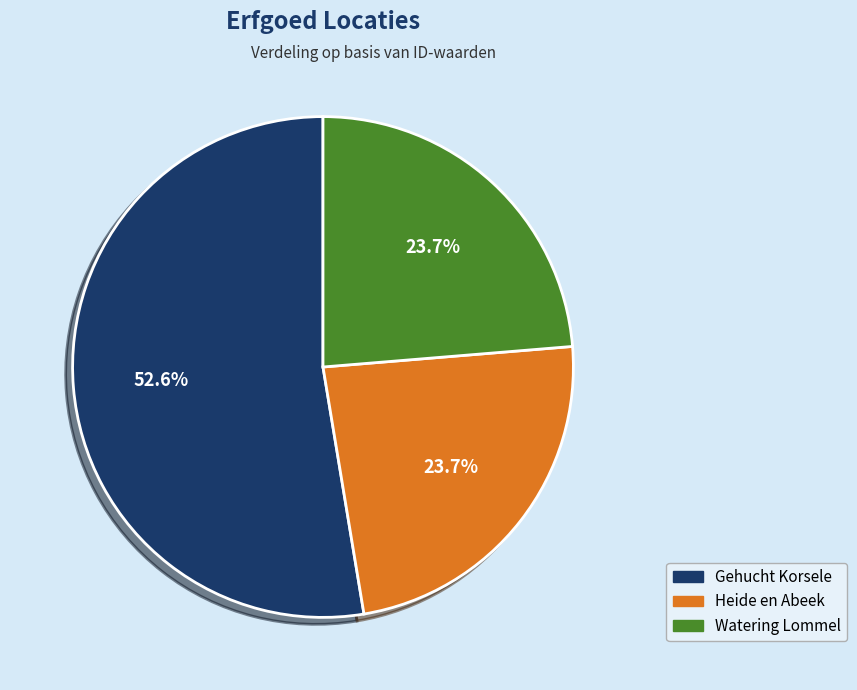

Is there a majority slice in this chart?

Yes